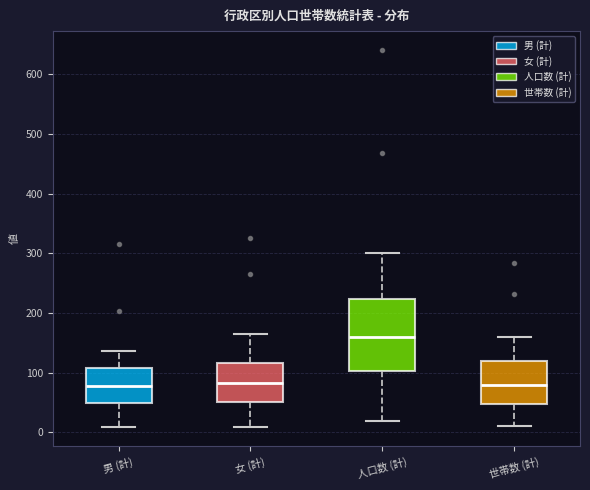

Where does the upper whisker of the box for 男 (計) end on the y-axis? The values are not printed on the chart, so give them approximately, as read against the axis.

140